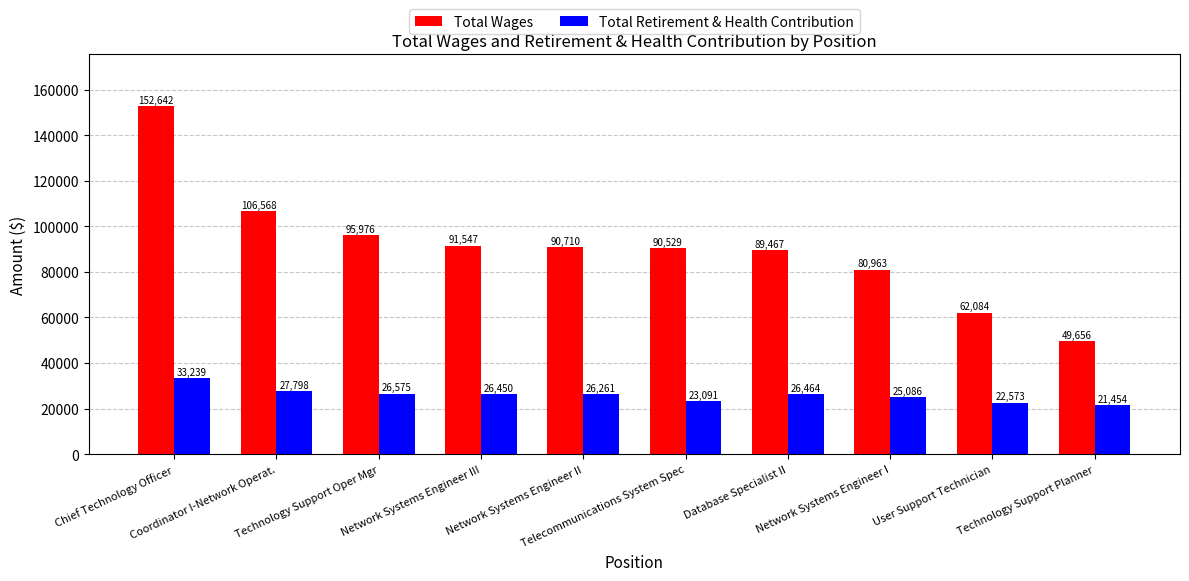

At which category does the chart reach its minimum across all series?

Technology Support Planner